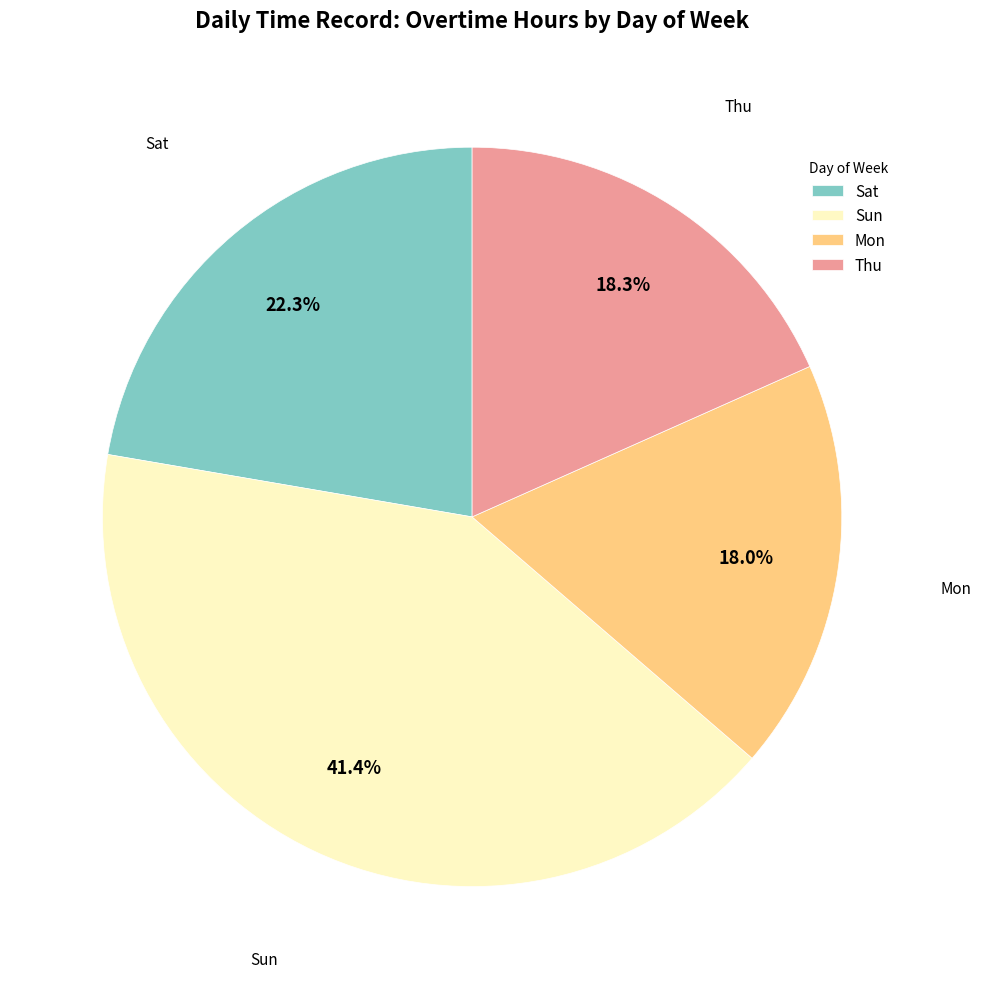

What portion of the pie excludes Sat?

77.7%